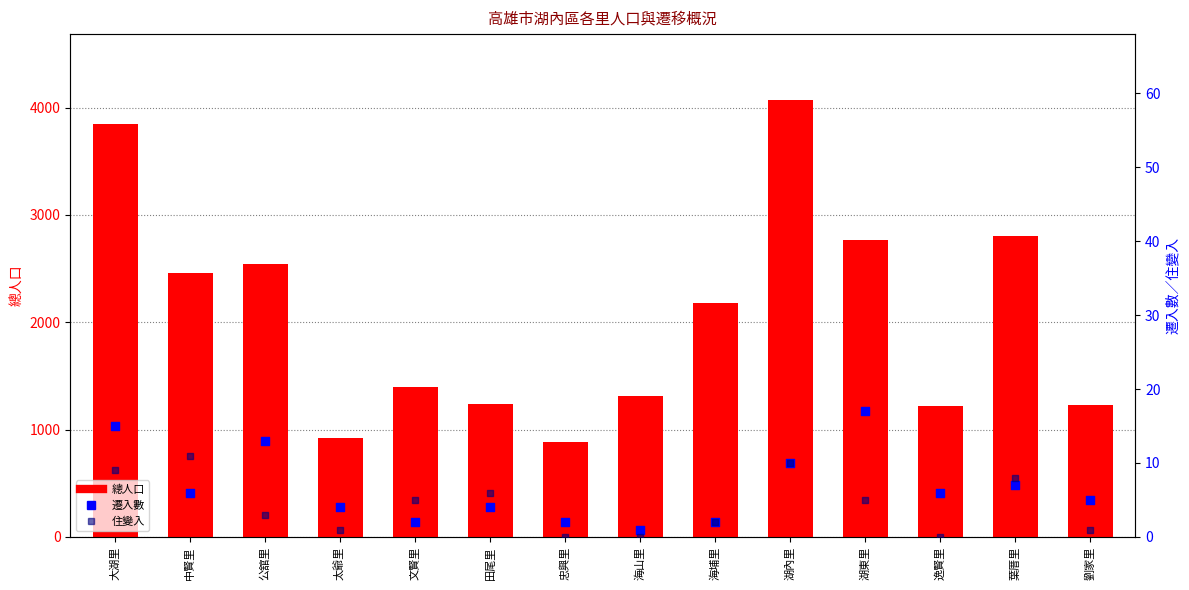

At which category is the sum across all series the highest?

湖內里